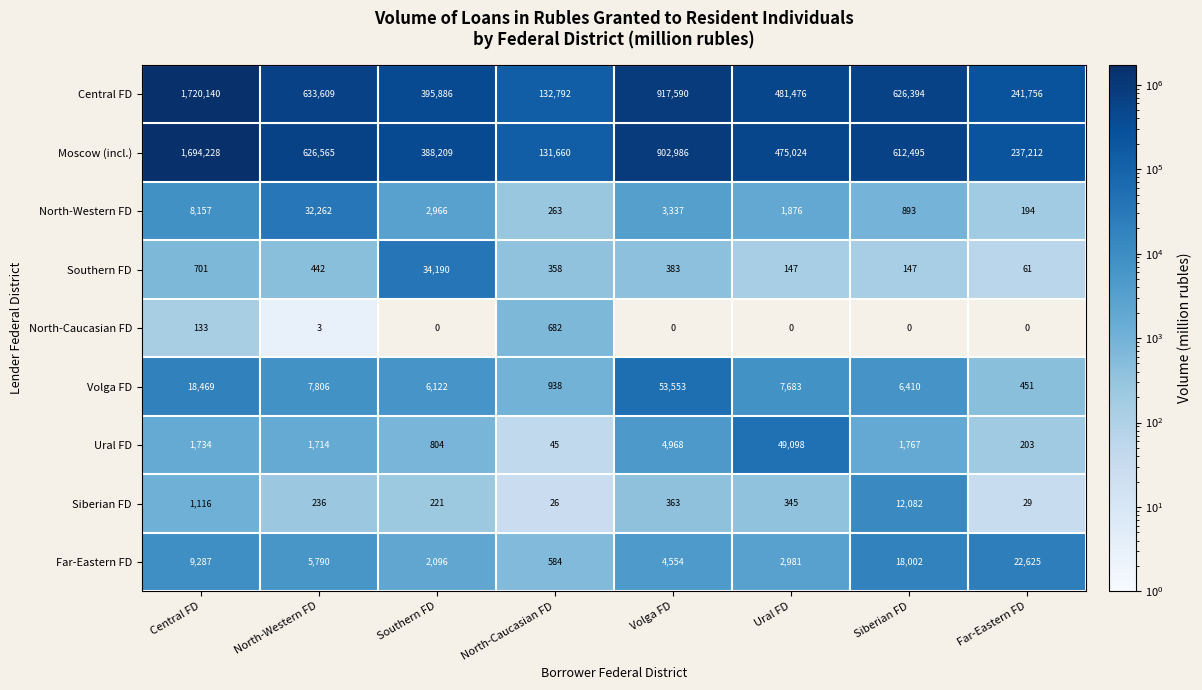

How many categories are shown in the chart?

8